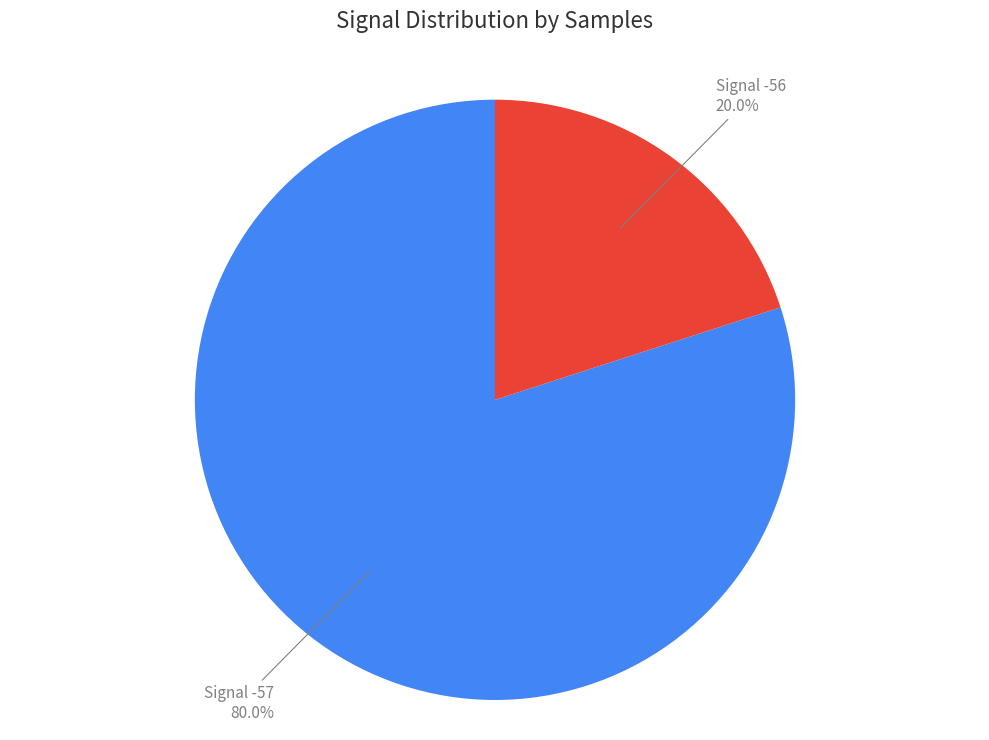

What is the smallest slice in the pie chart?

Signal -56